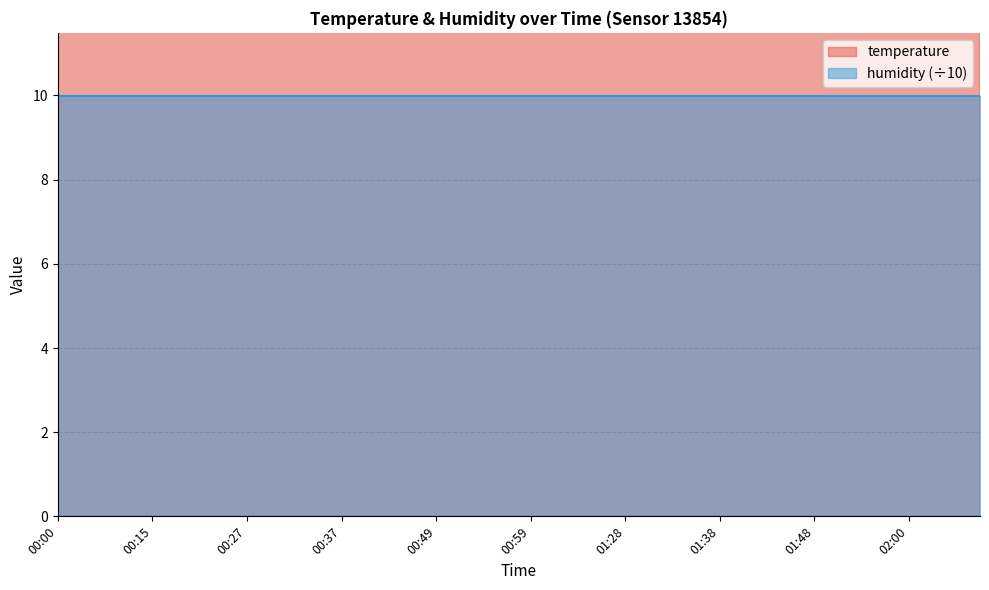

Is it true that the value at 01:33 is 13.5?

True